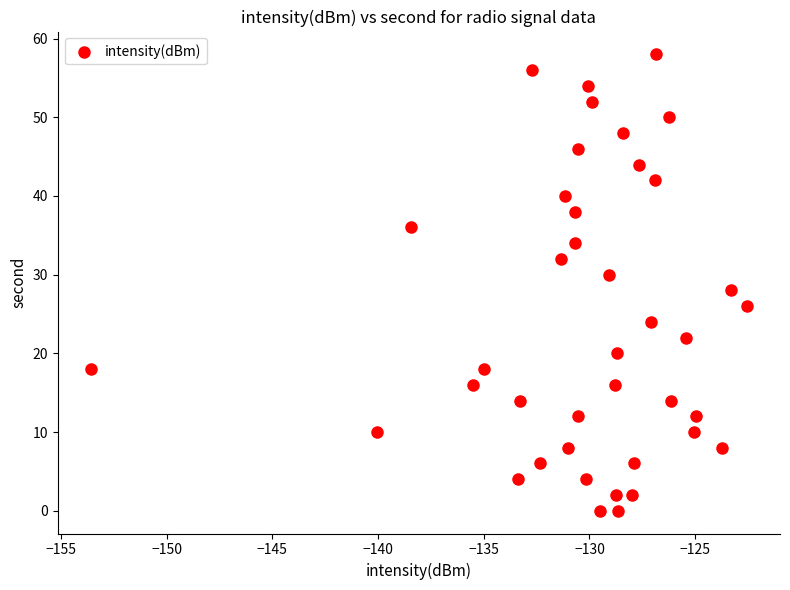

What is the range of Y values (max minus min)?

58